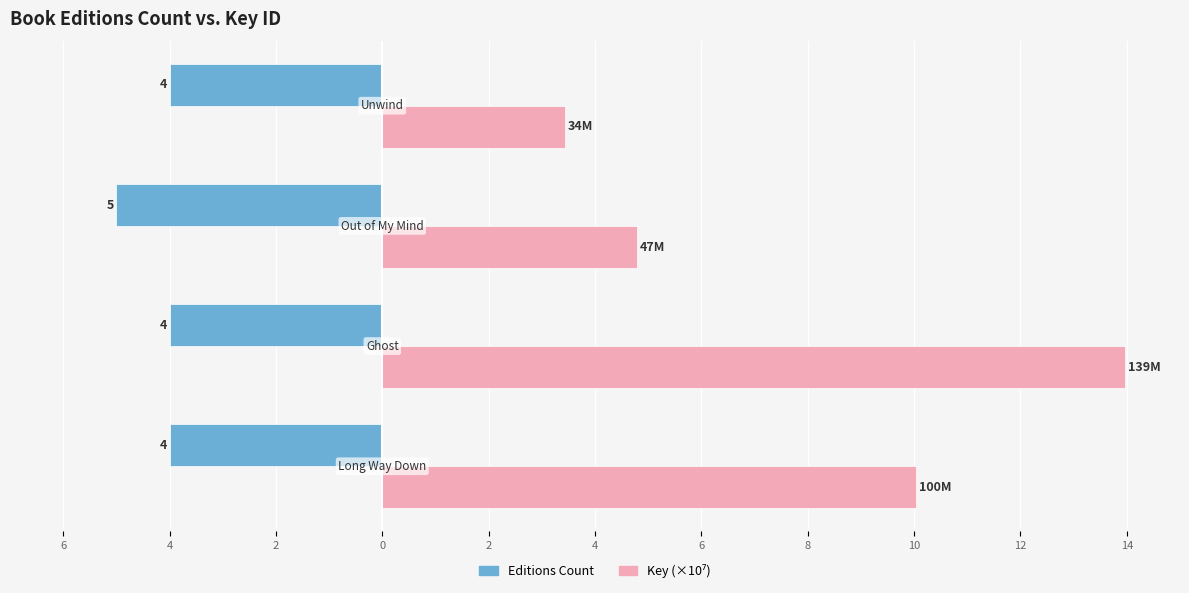

How many bars are there in each group?

2